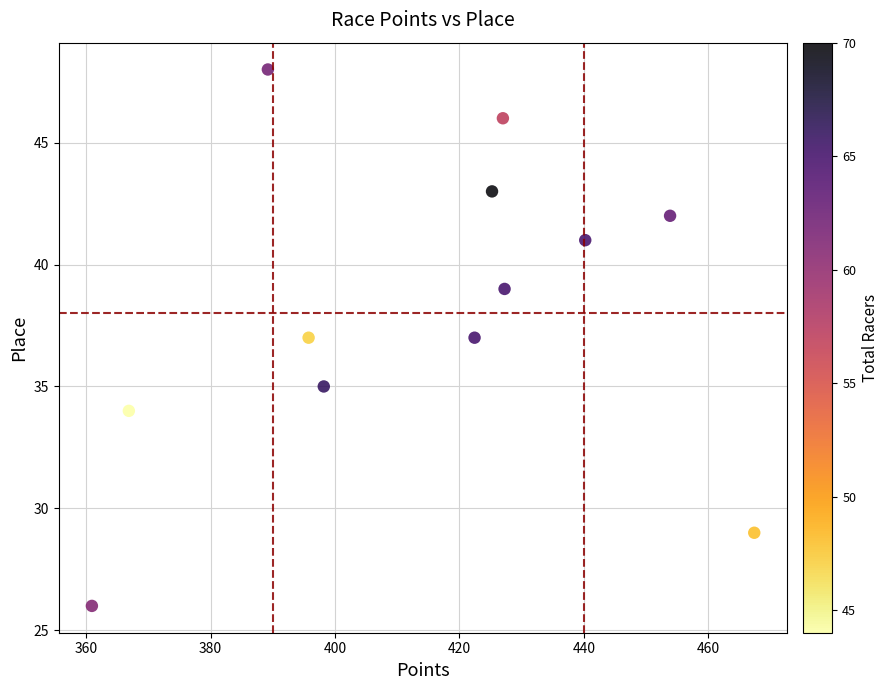

What is the average Y value?

38